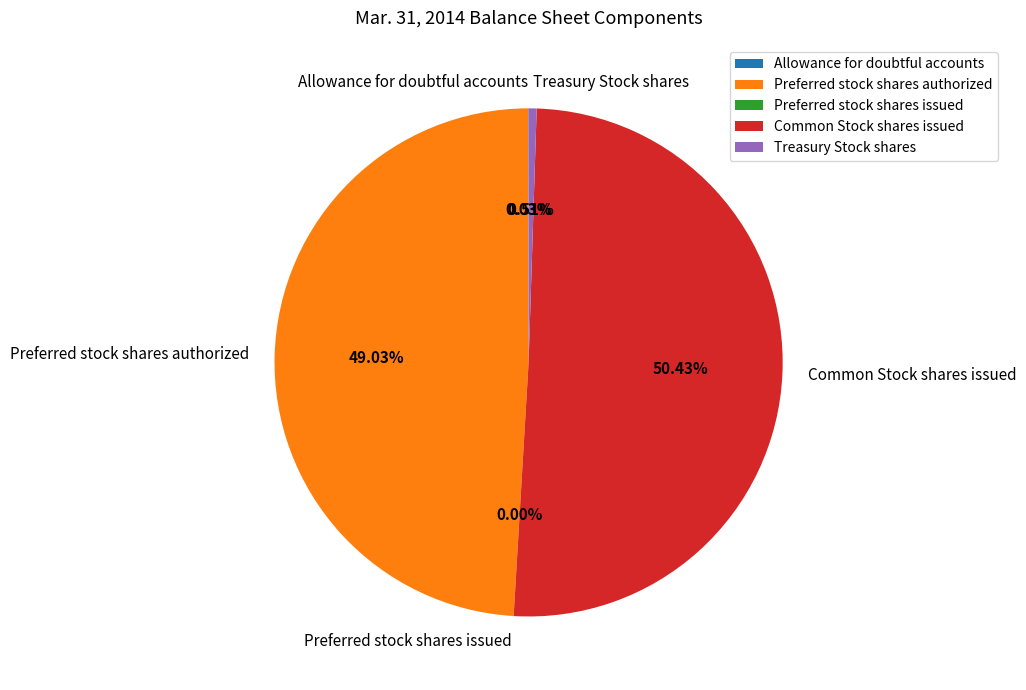

Does Preferred stock shares issued account for over 50% of the chart?

No